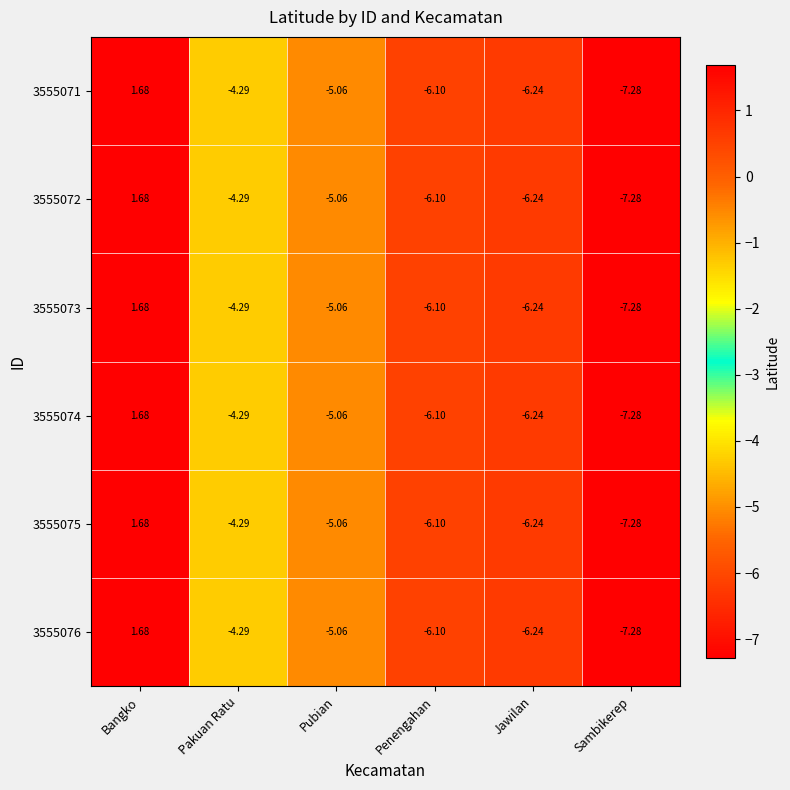

At which category is the sum across all series the highest?

Bangko